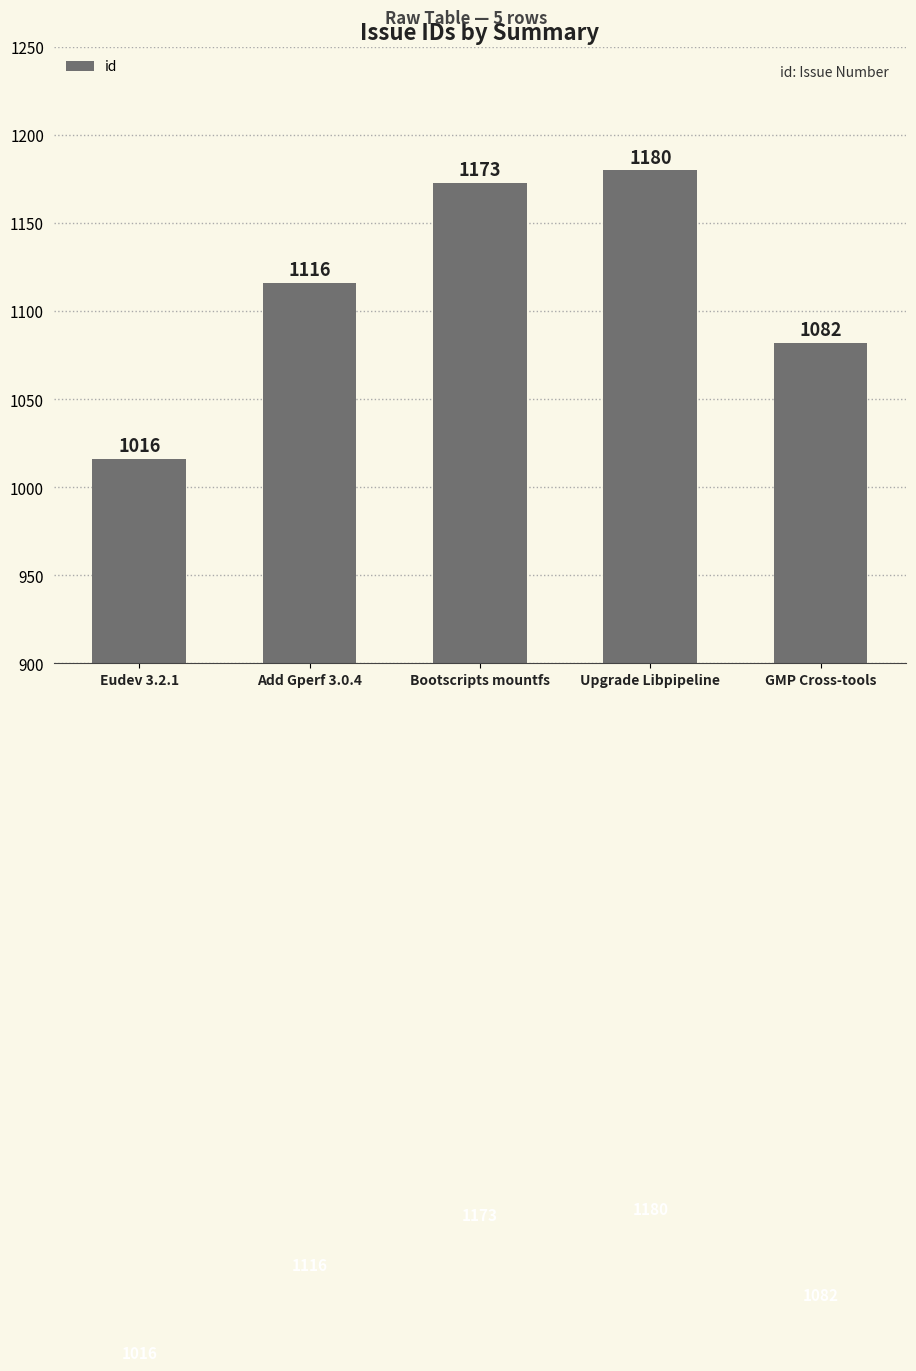

What is the change in value from Upgrade Libpipeline to GMP Cross-tools?

-98